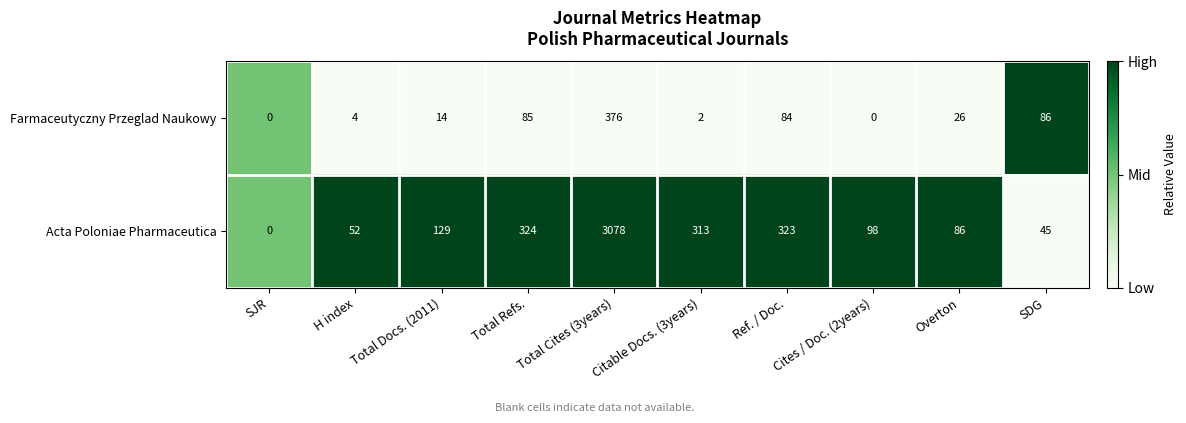

Is it true that Acta Poloniae Pharmaceutica equals 129 at Total Docs. (2011)?

True